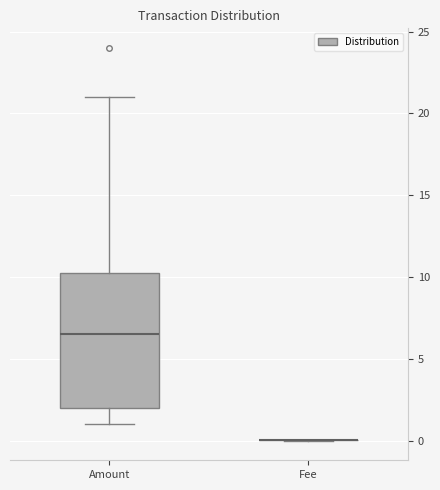

Reading left to right, read every box against the y-axis: the position of its median line, the range the box covers, and the ends of its whiskers. The values are not printed on the chart, so give them approximately, as read against the axis.

Amount: median 6.5, box 2.0 to 10.5, whiskers 1.0 to 21.0
Fee: box collapsed to a line at 0.0, whiskers 0.0 to 0.0